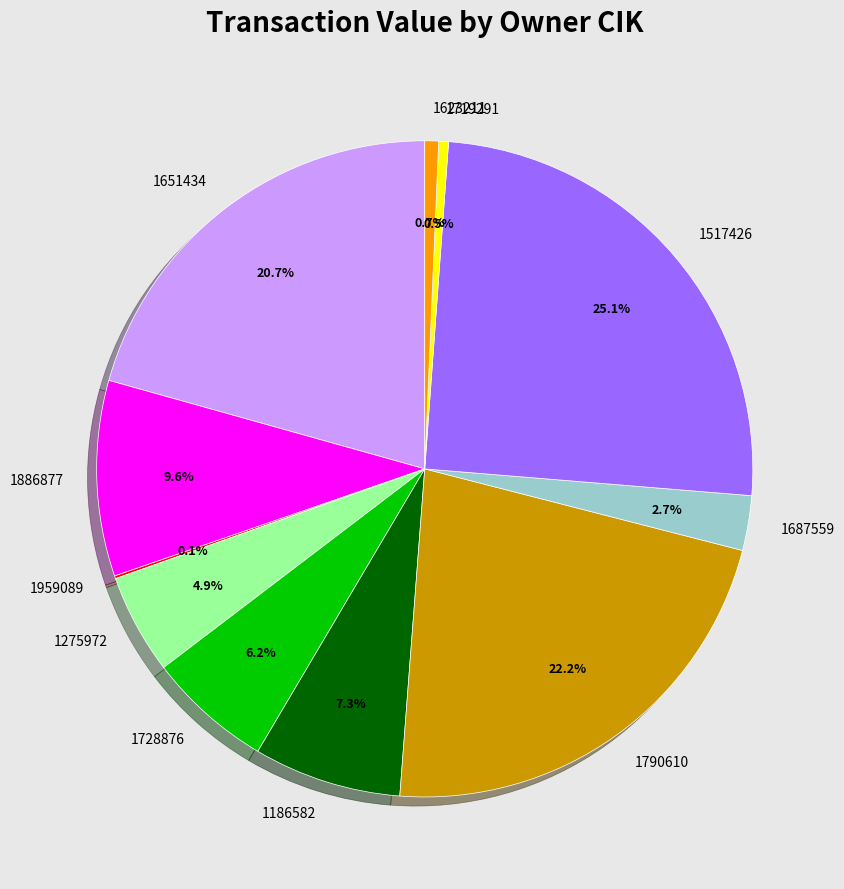

Does 1517426 represent more than half of the total?

No